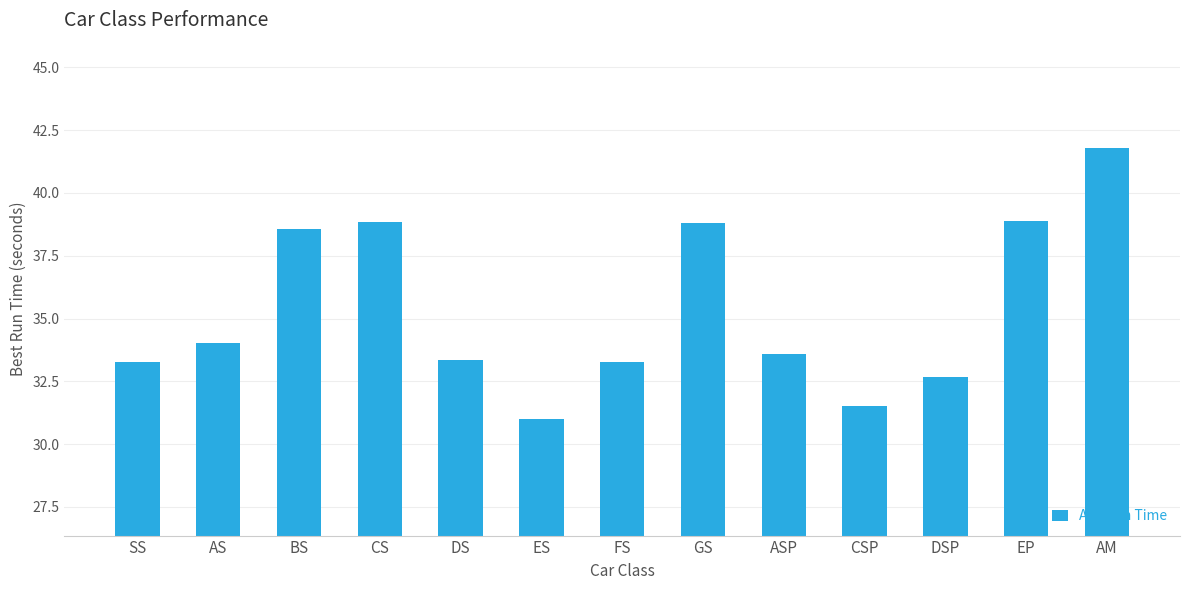

How many bars are there in total?

13